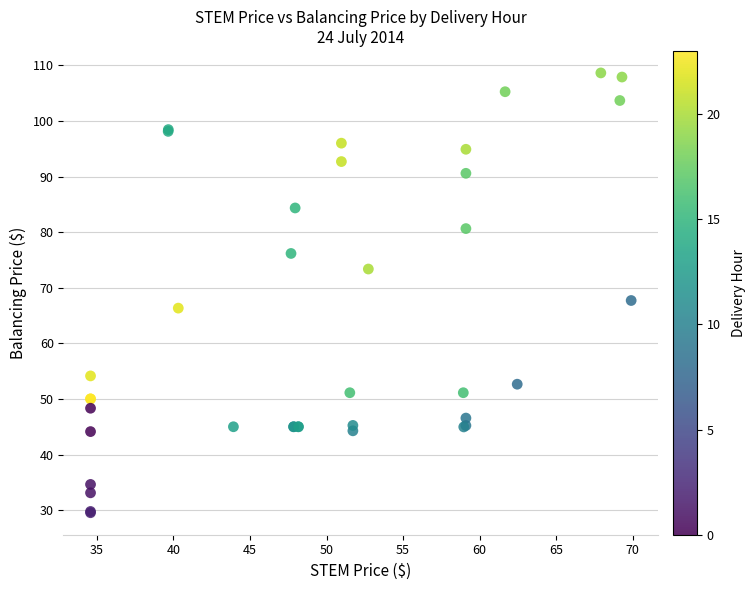

What Y value in the scatter plot is closest to 69?

67.7